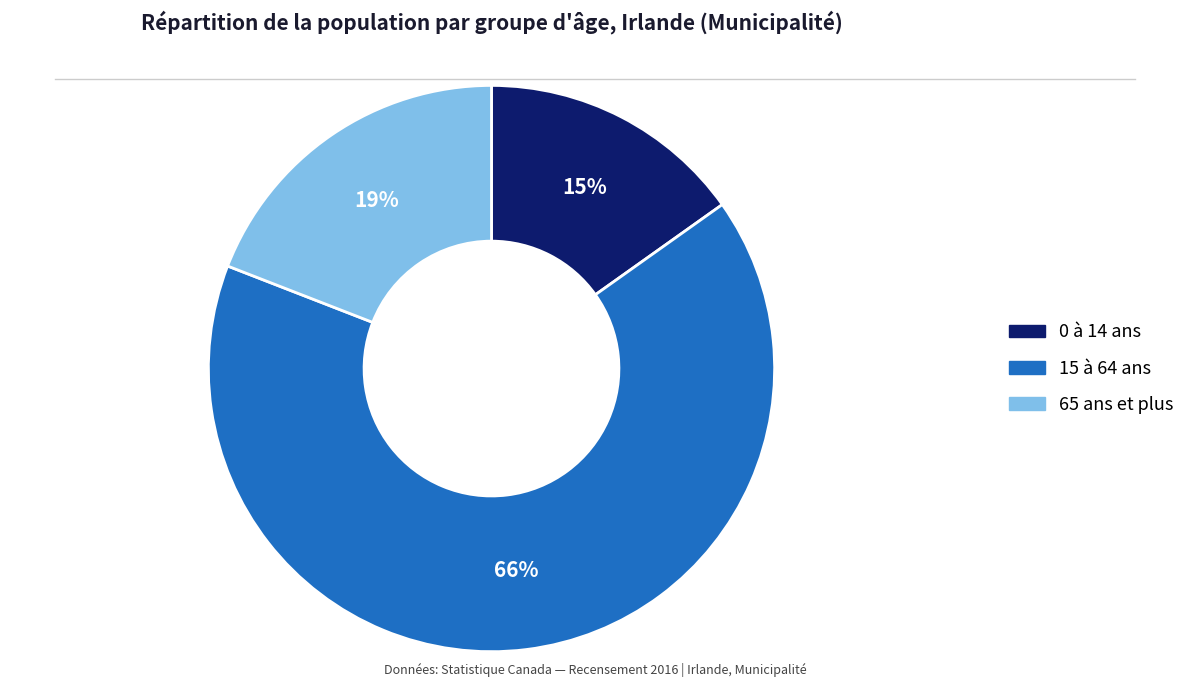

Count the number of slices in the pie.

3